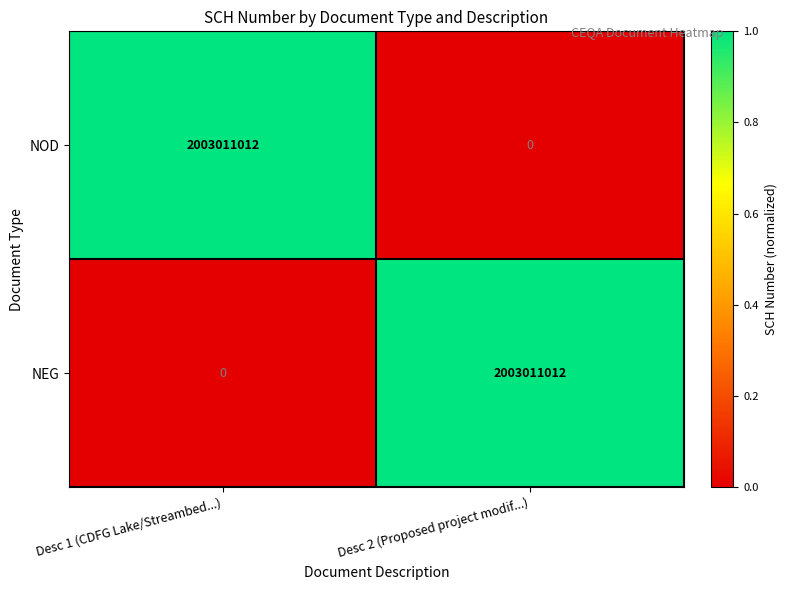

What is the average value of the NEG series?

1001505506